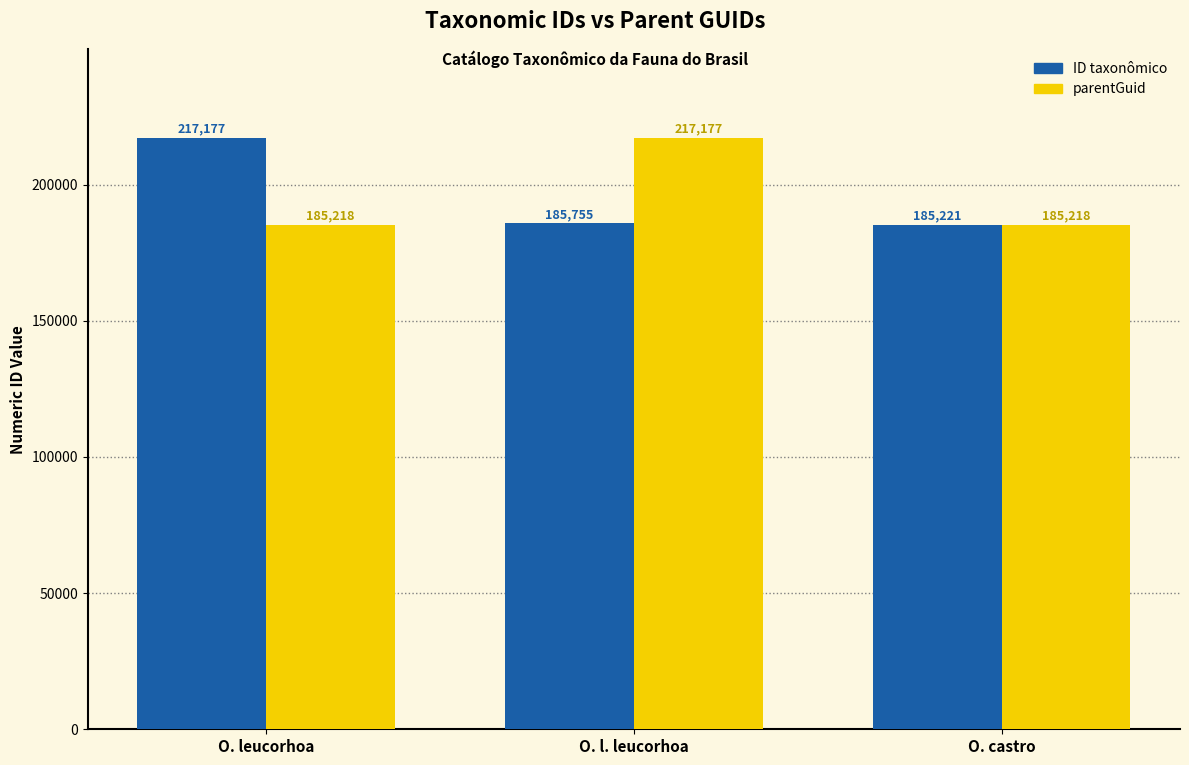

What is the difference between the highest and lowest values at O. leucorhoa?

31959